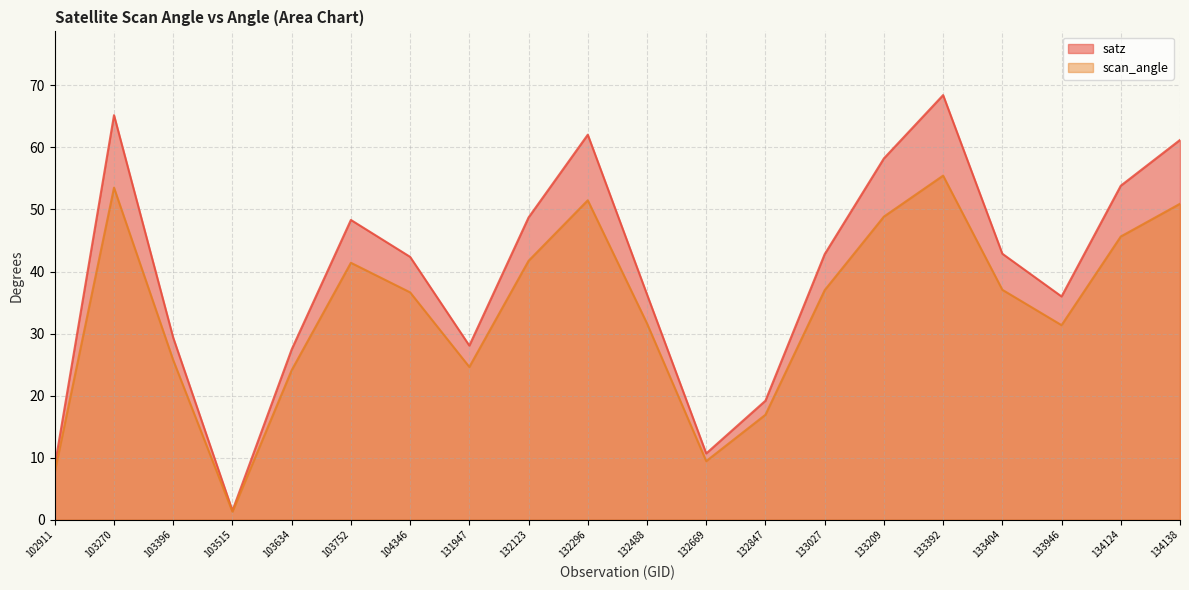

Which has a higher value, 133946 or 104346?

104346